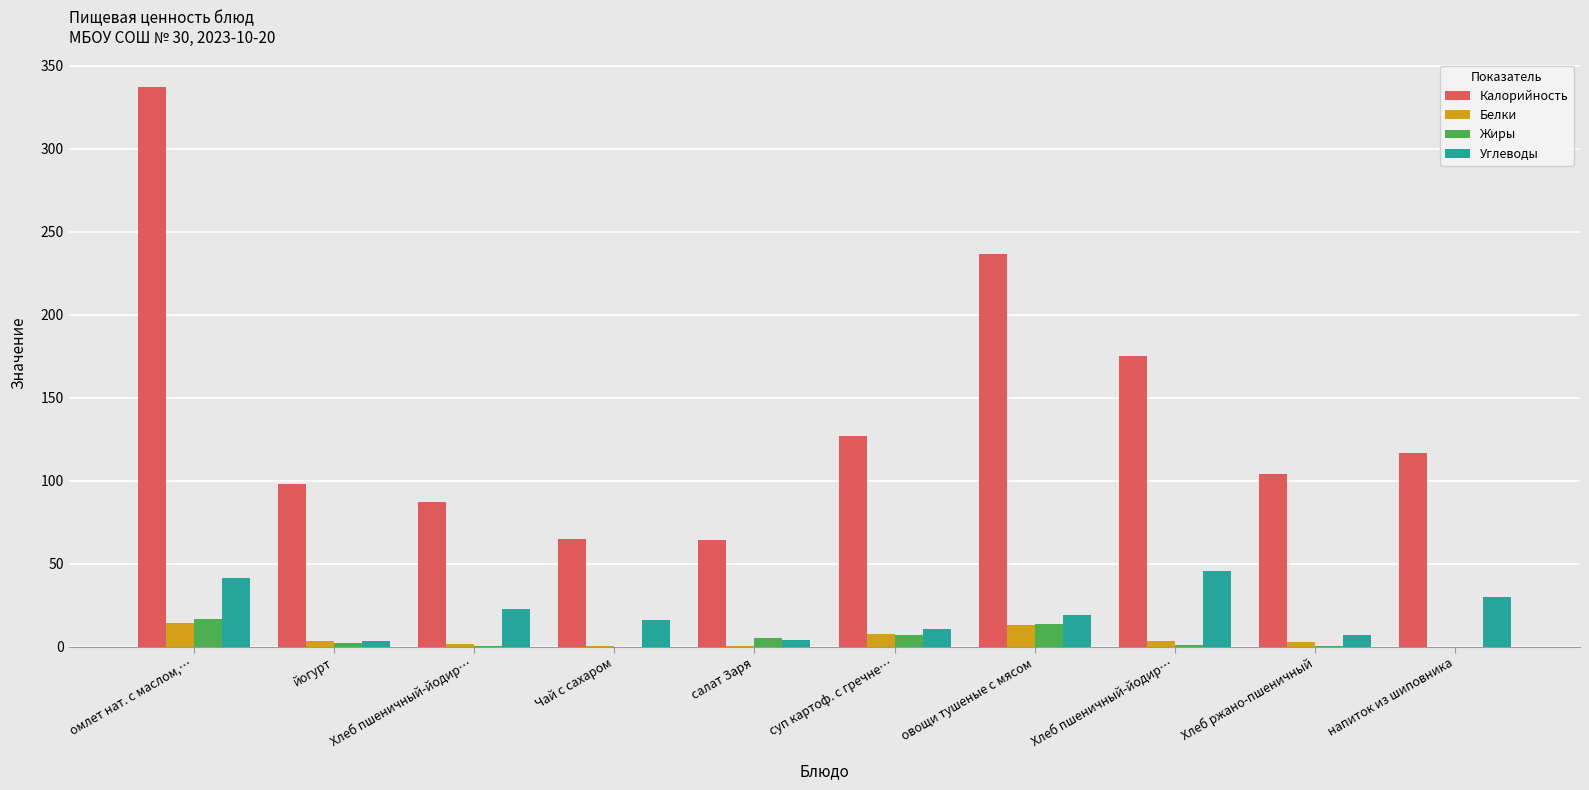

True or false: Белки has a value of 14.1 at омлет нат. с маслом,….

True